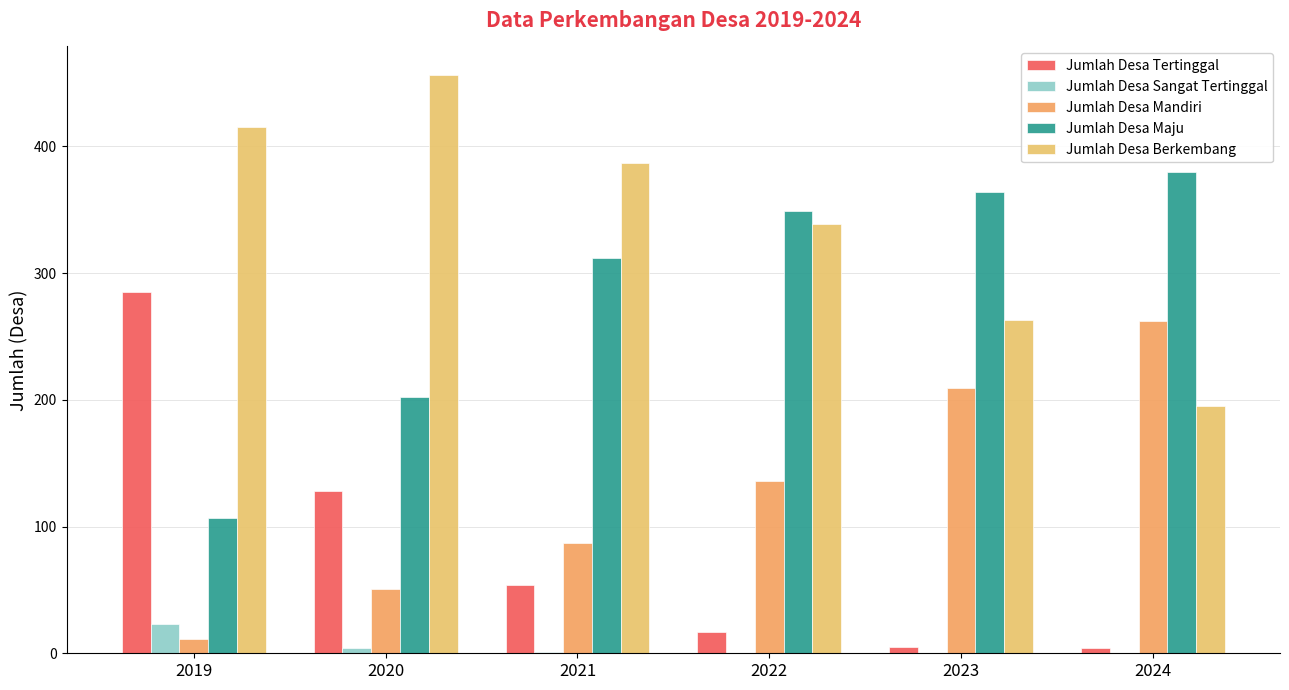

What is the sum of the Jumlah Desa Sangat Tertinggal values at 2022 and 2020?

4